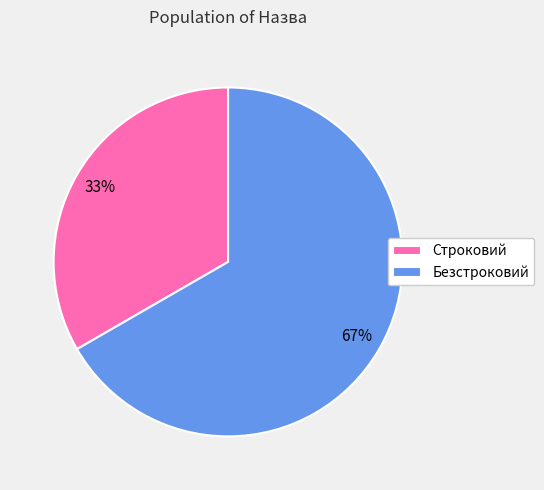

Which category accounts for the majority?

Безстроковий